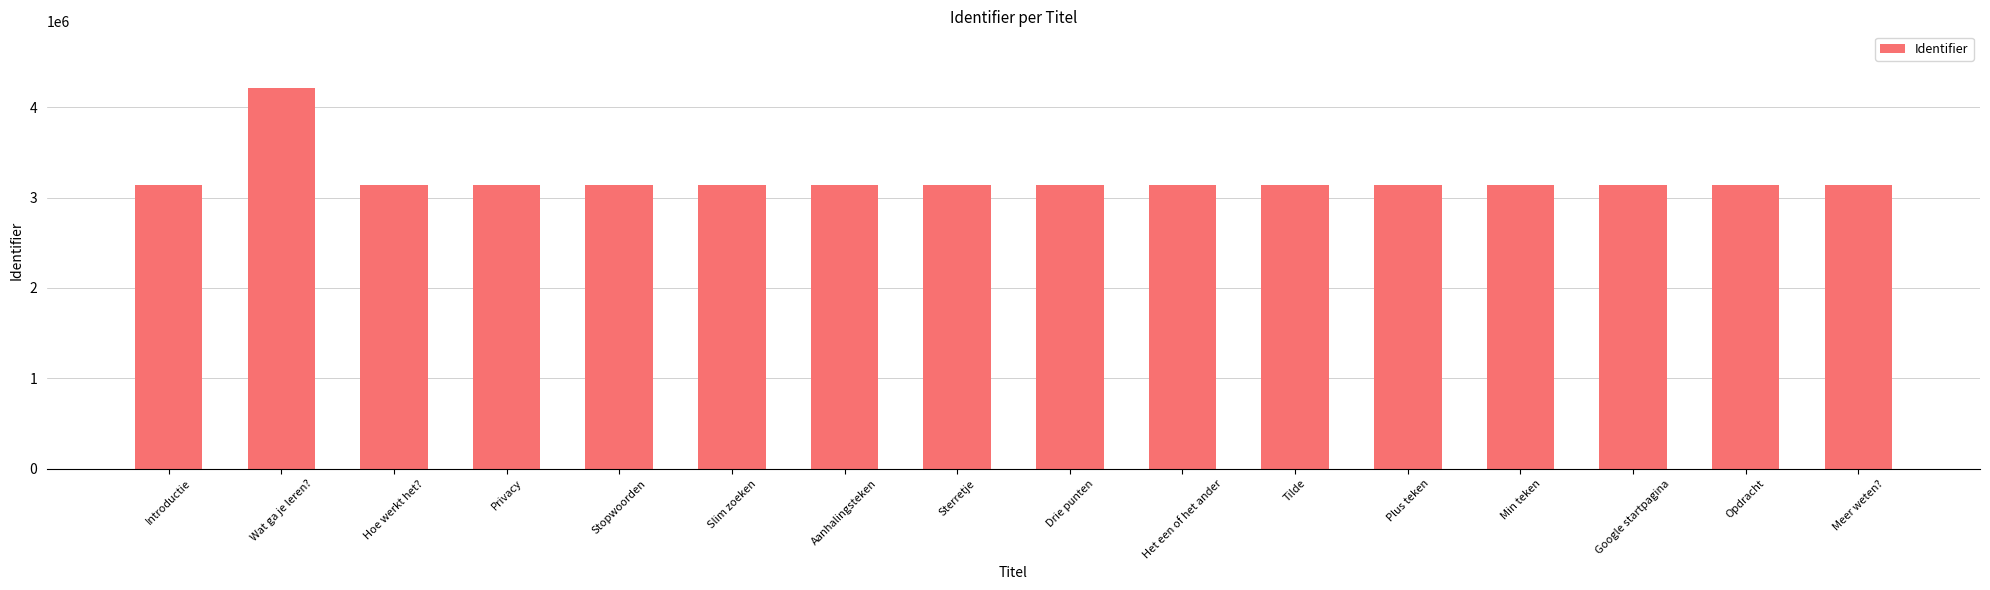

What is the approximate value at Privacy?

3135866